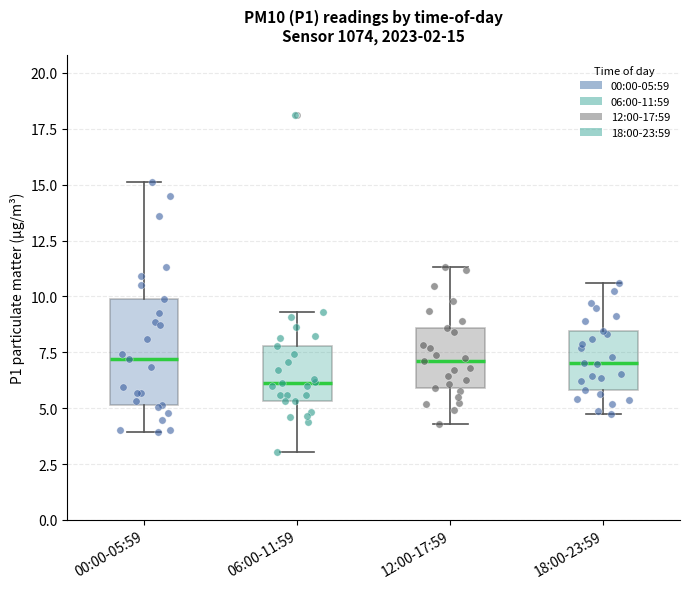

Which box is the tallest, from its lower edge to its upper edge?

00:00-05:59